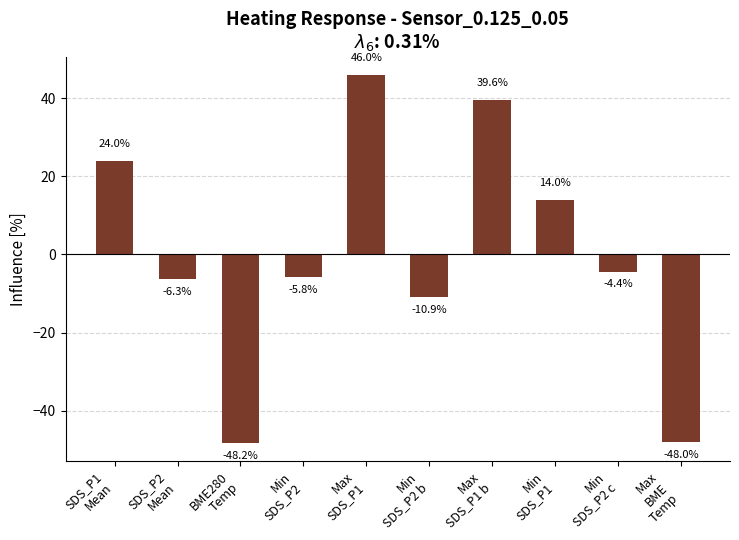

List the labels in order of value, largest first.

Max
SDS_P1, Max
SDS_P1 b, SDS_P1
Mean, Min
SDS_P1, Min
SDS_P2 c, Min
SDS_P2, SDS_P2
Mean, Min
SDS_P2 b, Max
BME
Temp, BME280
Temp